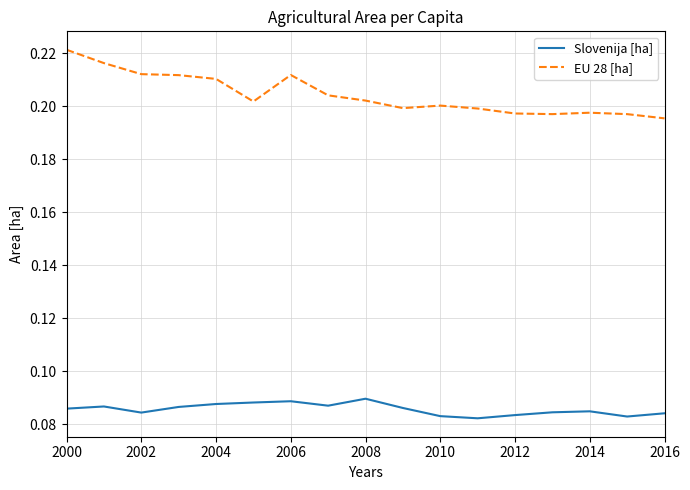

Rank the series by their average value, from lowest to highest.

Slovenija [ha], EU 28 [ha]